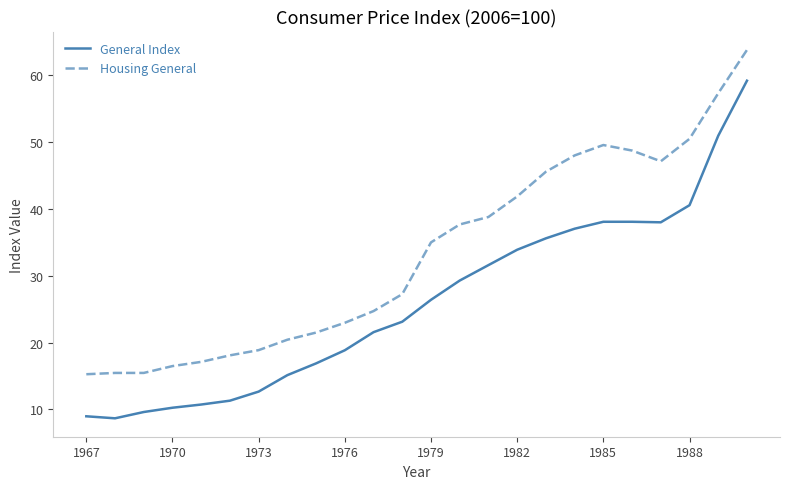

Which series has the largest total across all categories?

Housing General